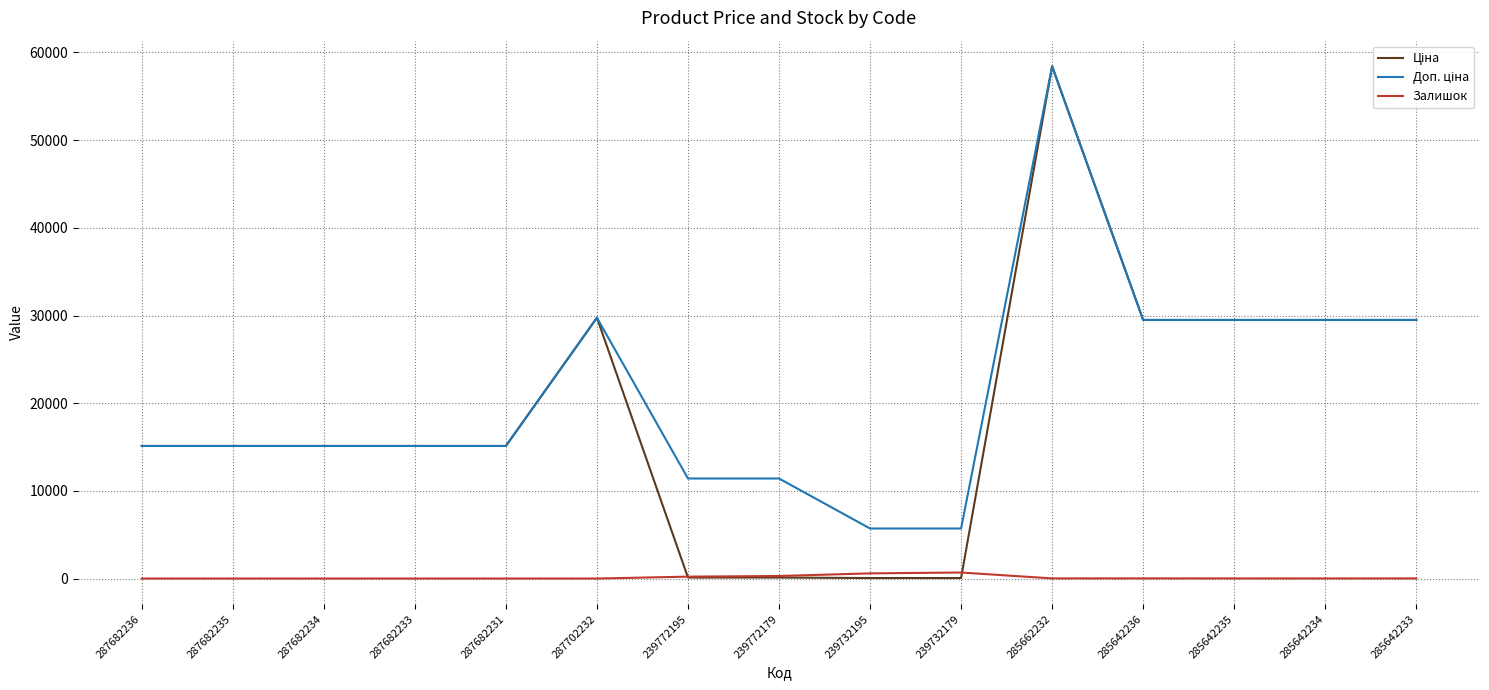

At how many categories does at least one series exceed 39788?

1